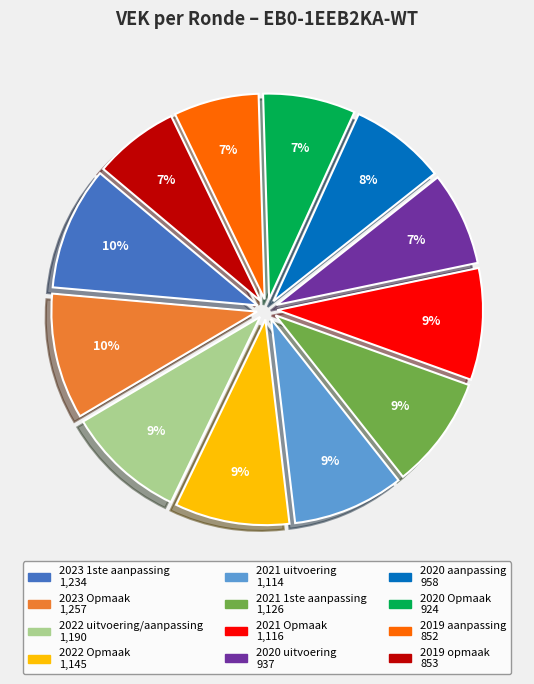

True or false: 2020 uitvoering accounts for 14% of the total.

False